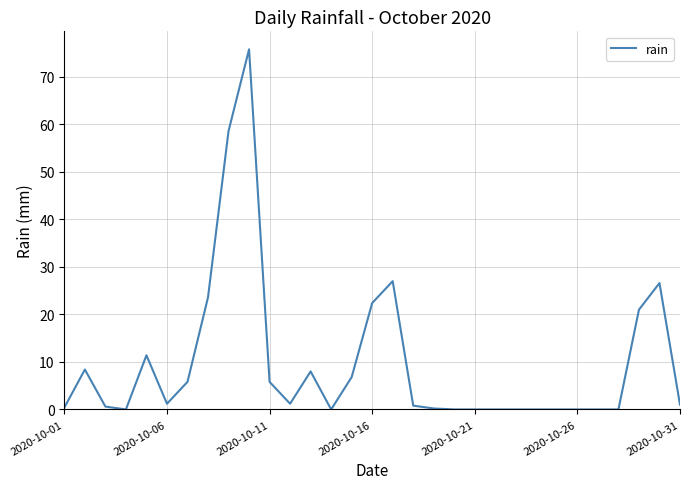

What is the maximum value shown in the chart?

75.8